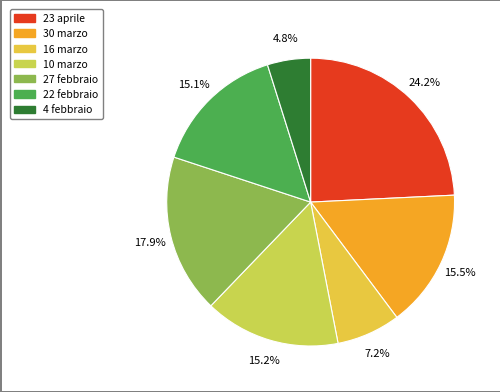

Does 23 aprile represent more than half of the total?

No